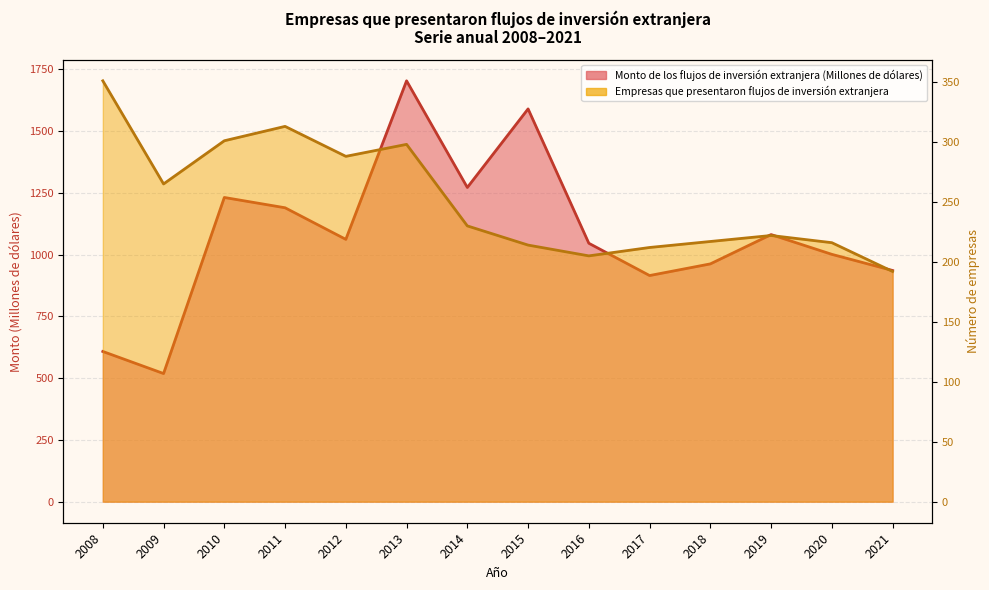

At which label does Empresas que presentaron flujos de inversión extranjera first exceed 230?

2008